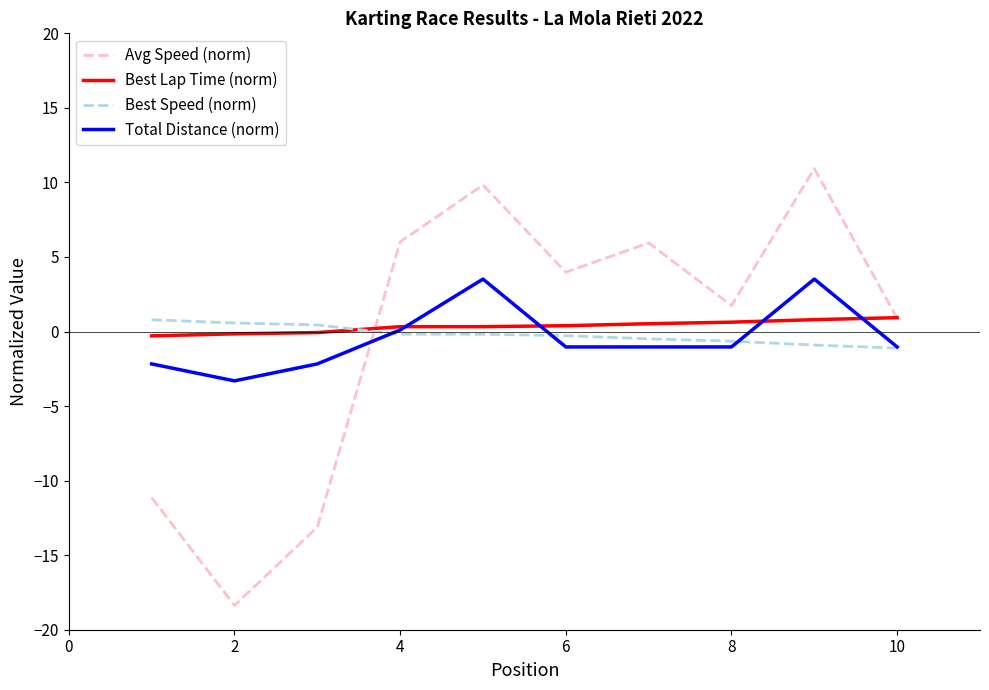

Which series has the largest total across all categories?

Best Lap Time (norm)